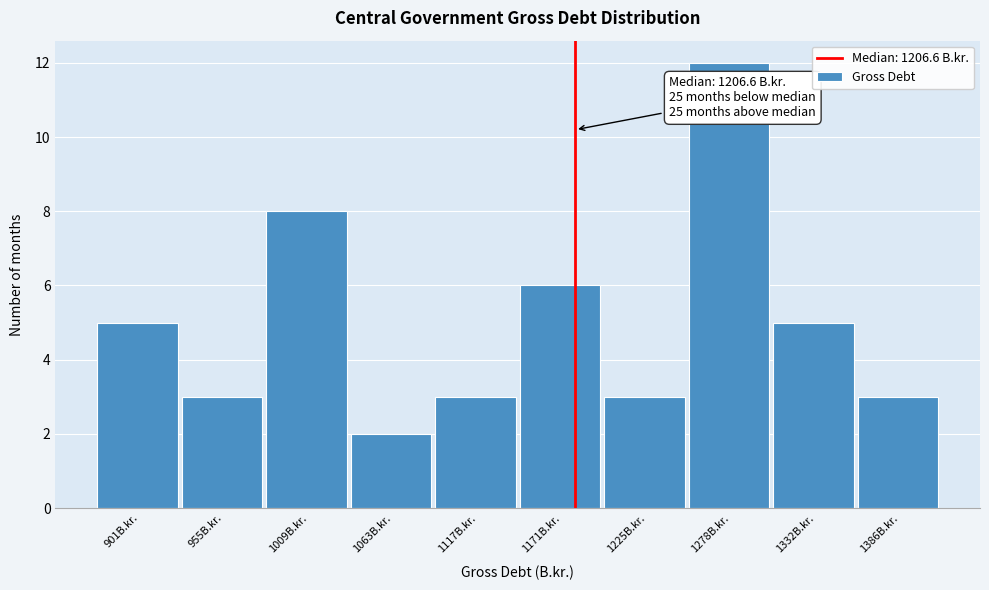

Reading left to right, list all the values displayed in this chart.

5	3	8	2	3	6	3	12	5	3